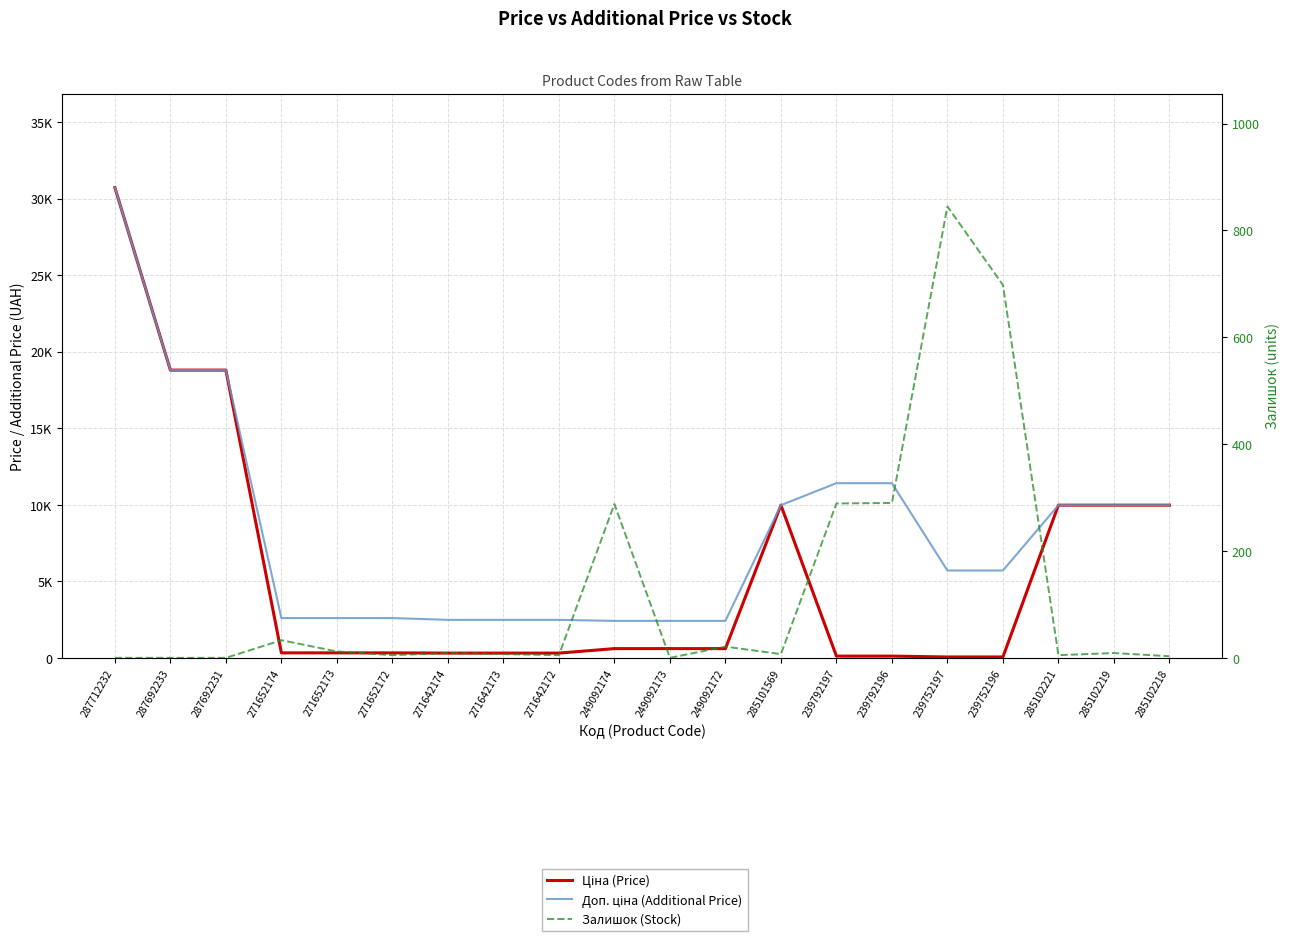

What is the value of the Залишок (Stock) point at the 7th from the left?

9.0